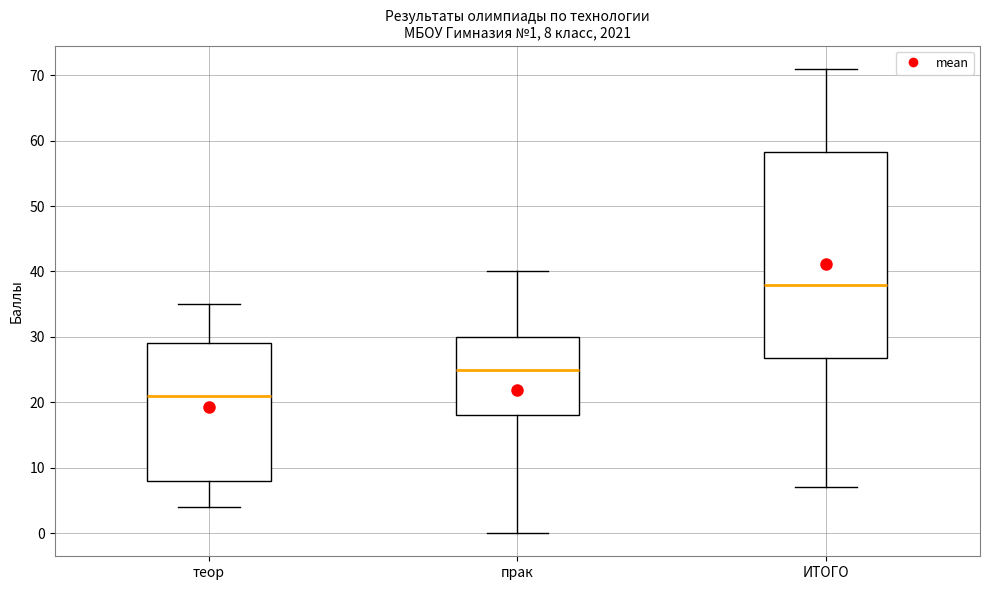

Which box is the tallest, from its lower edge to its upper edge?

ИТОГО